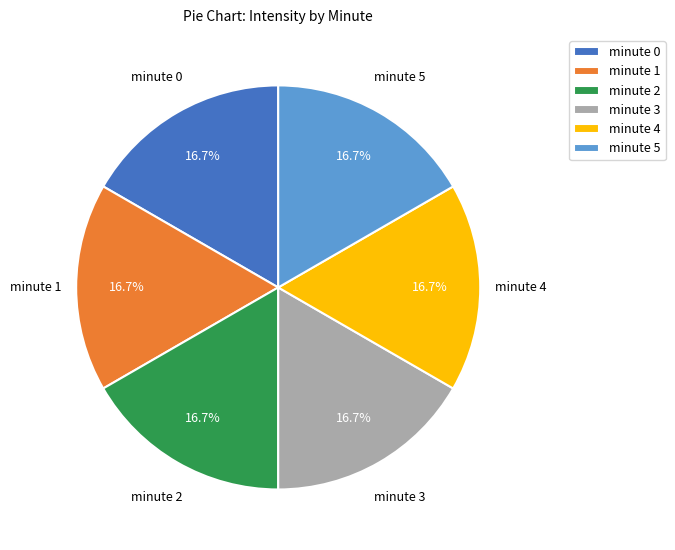

What percentage do minute 2 and minute 1 together represent?

33.3%